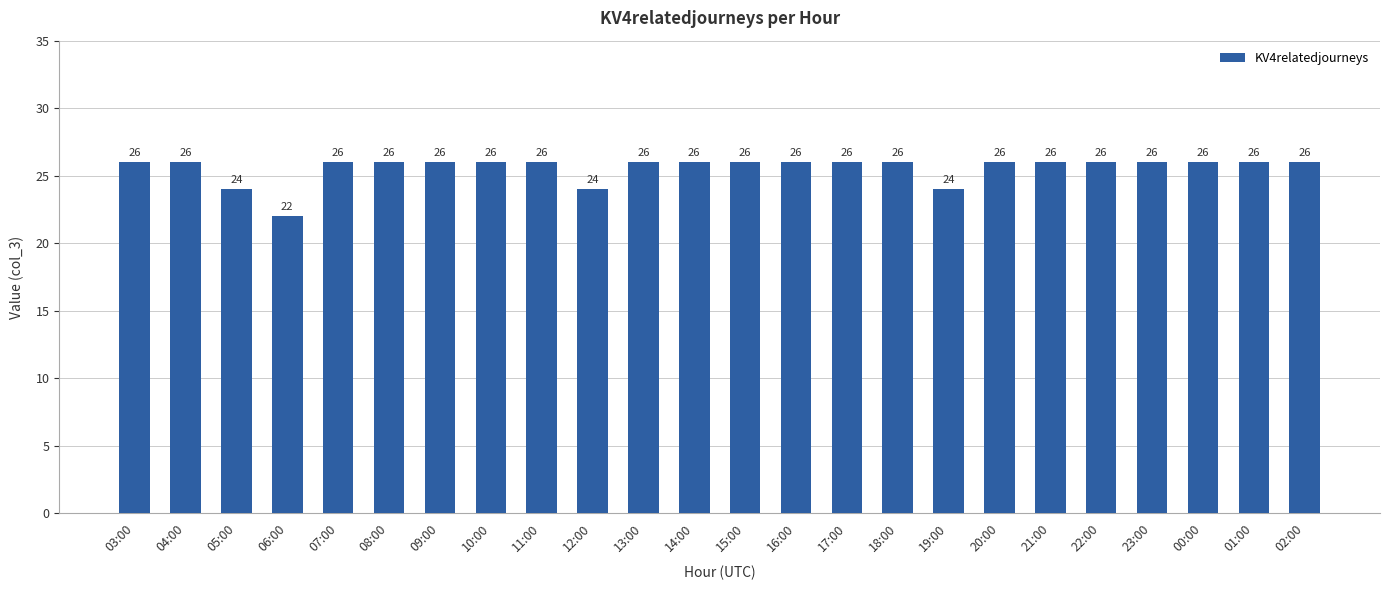

Is it true that the value at 16:00 is 8?

False